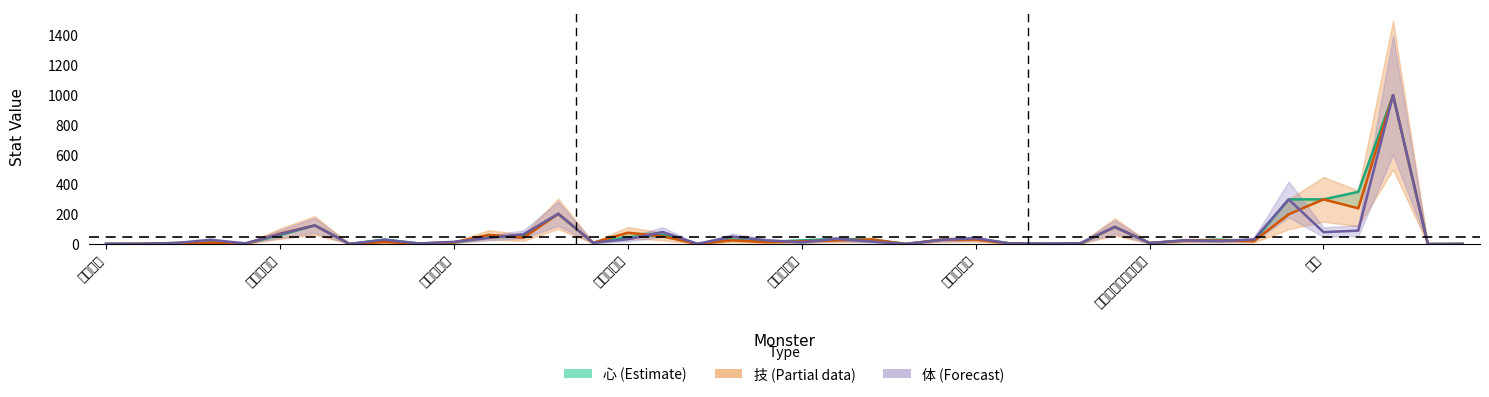

What is the difference between the second highest and minimum values in the 心 (Estimate) series?

350